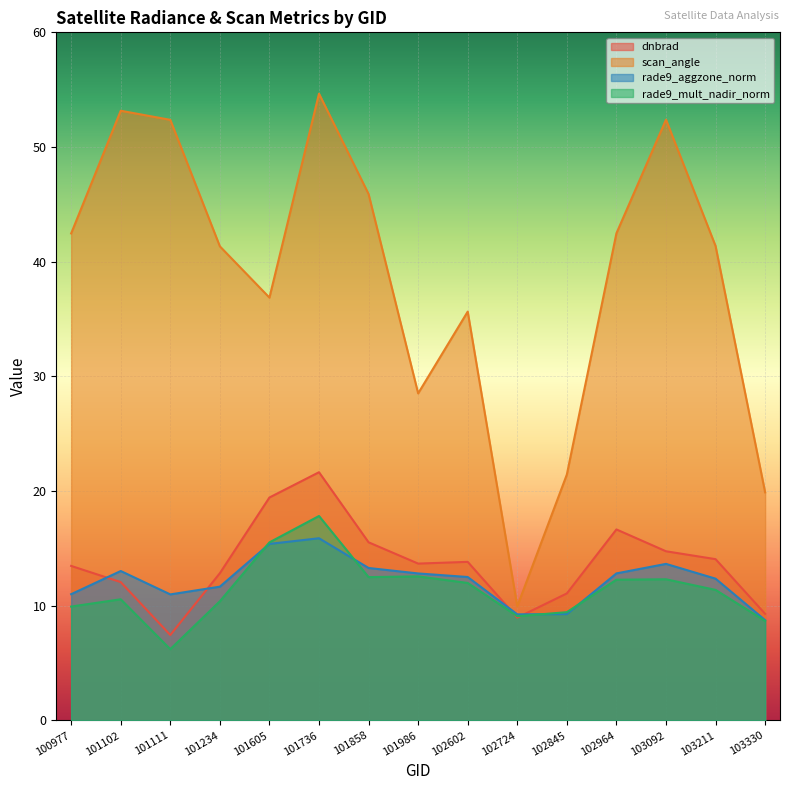

At which label does scan_angle reach its minimum?

102724